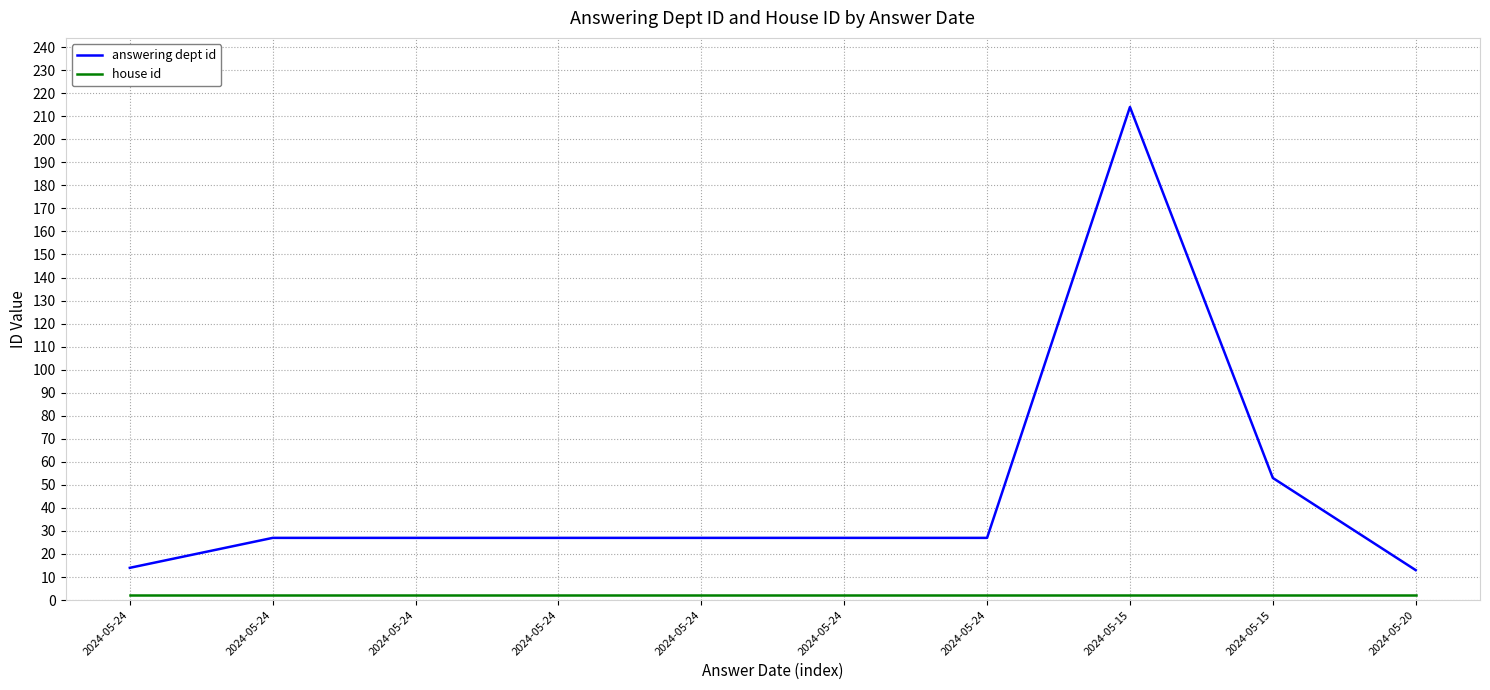

Does the chart have visible grid lines?

Yes